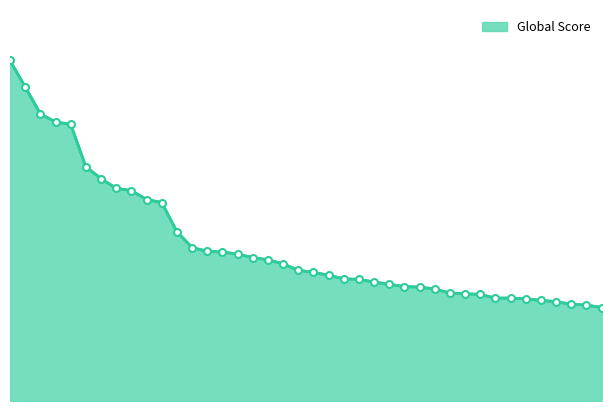

Is this an area chart (filled region under the line)?

Yes